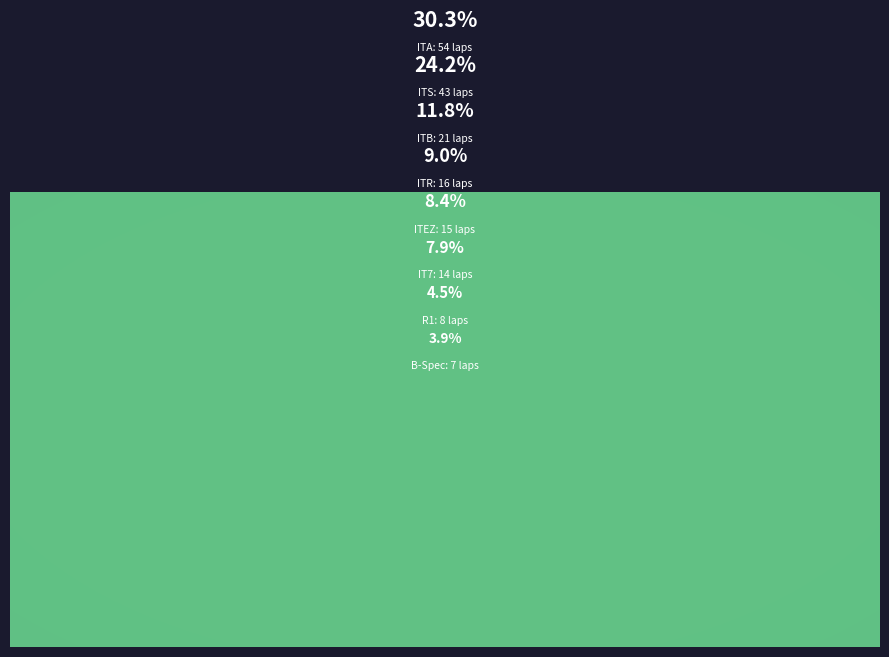

Does ITA account for over 50% of the chart?

No